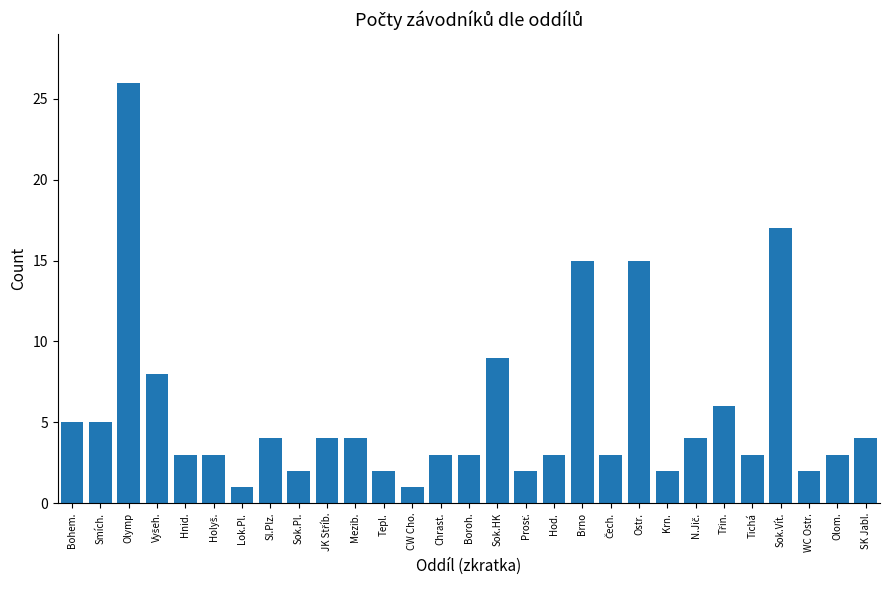

What is the greatest value displayed?

26